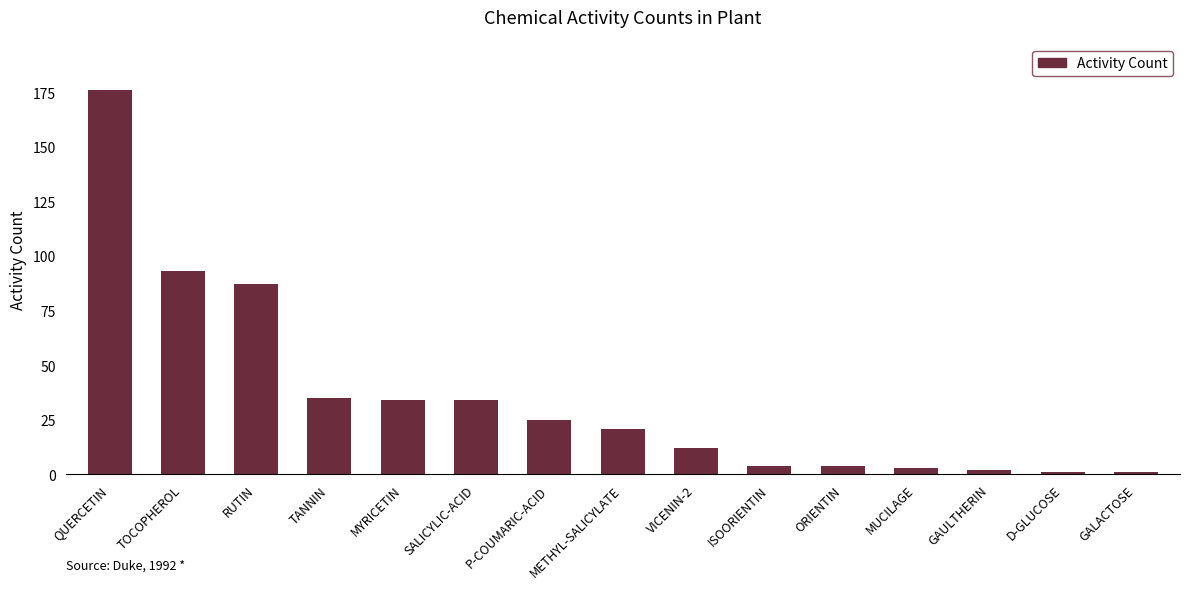

What is the difference between the maximum and minimum values?

175